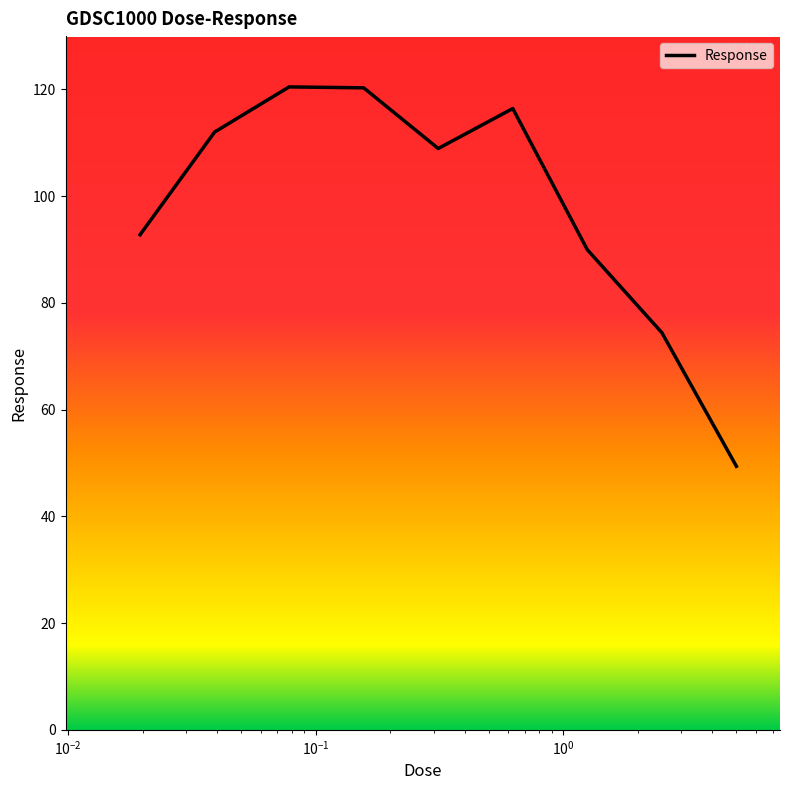

Does the chart have visible grid lines?

No